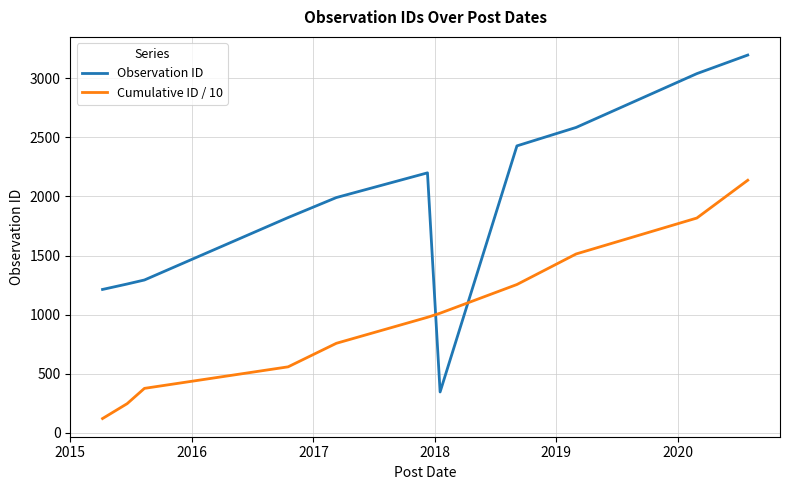

List the series in order of their overall mean, highest first.

Observation ID, Cumulative ID / 10